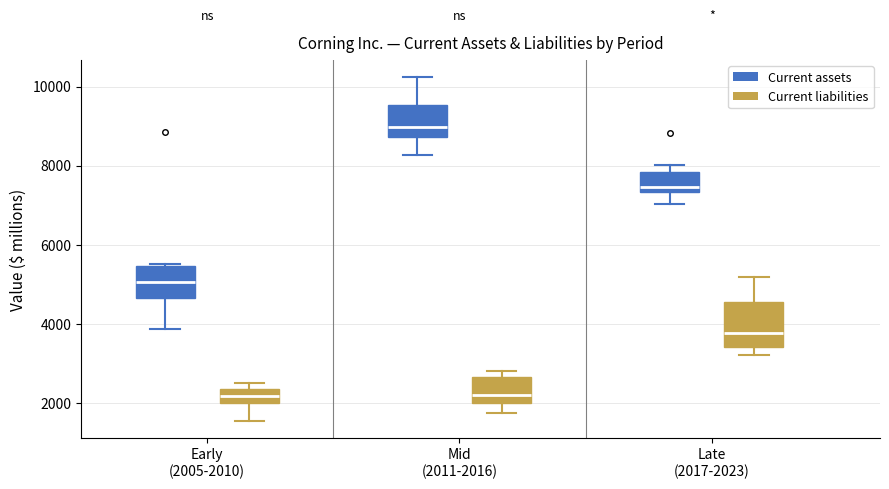

Where is the upper edge of the box for Late (2017-2023) (Current assets) on the y-axis? The values are not printed on the chart, so give them approximately, as read against the axis.

7800